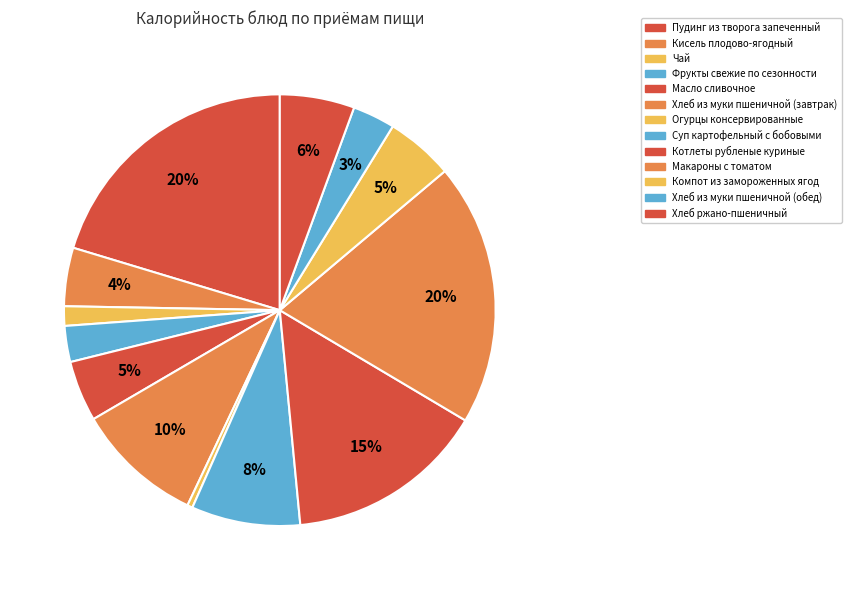

How many segments does this pie chart have?

13